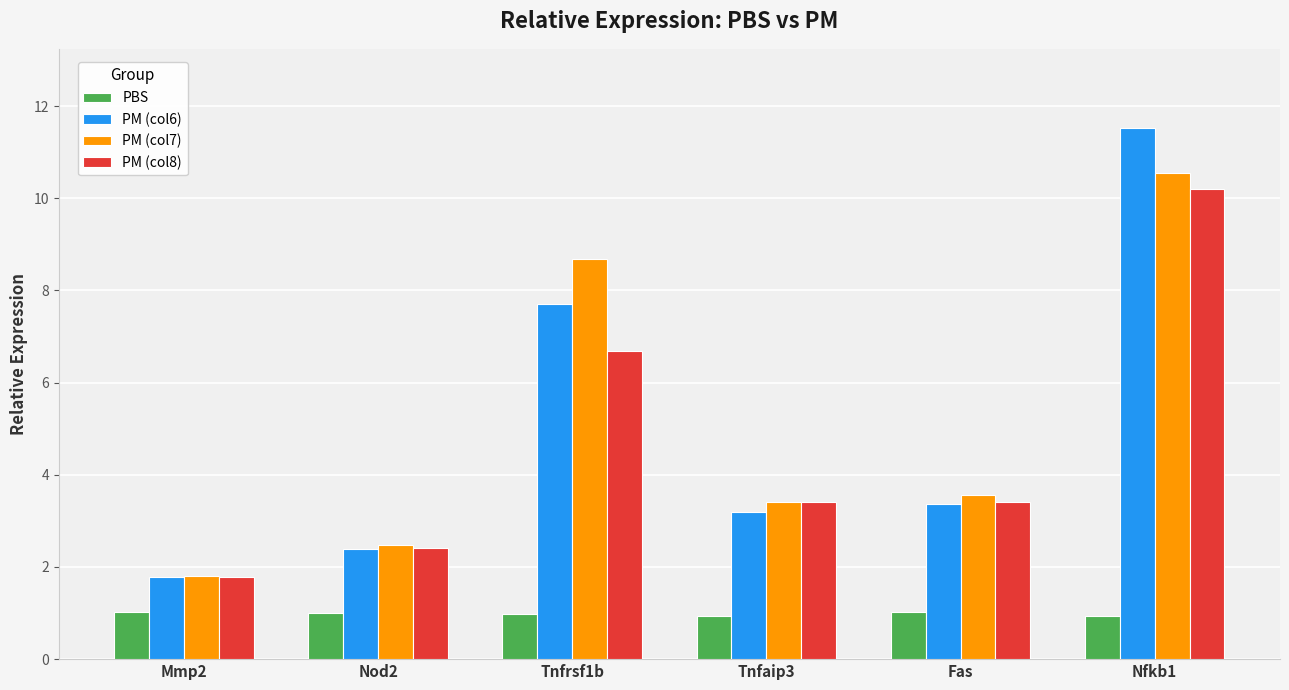

What is the maximum value shown in the chart?

11.5